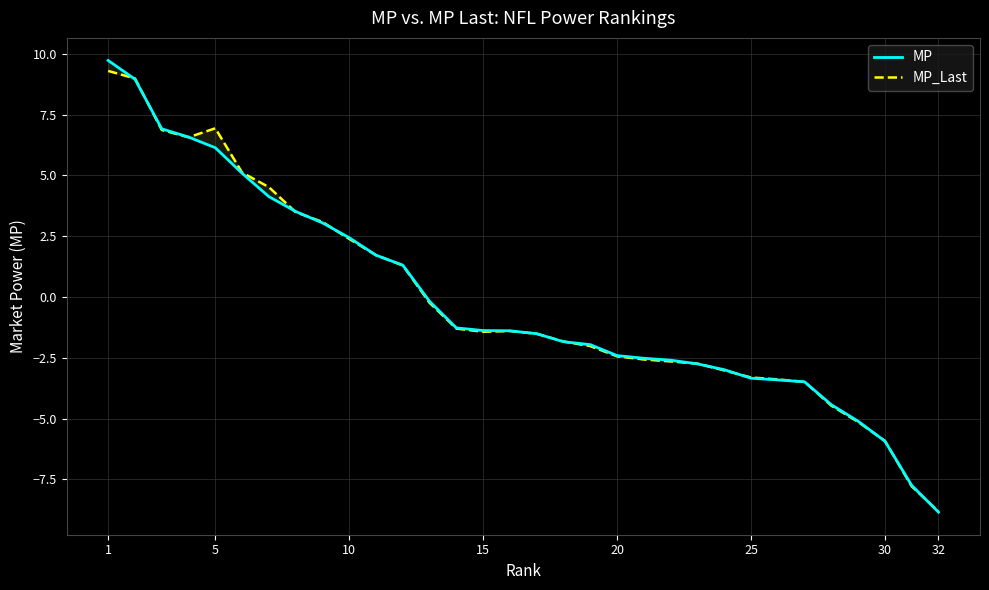

Rank the series by their average value, from lowest to highest.

MP, MP_Last